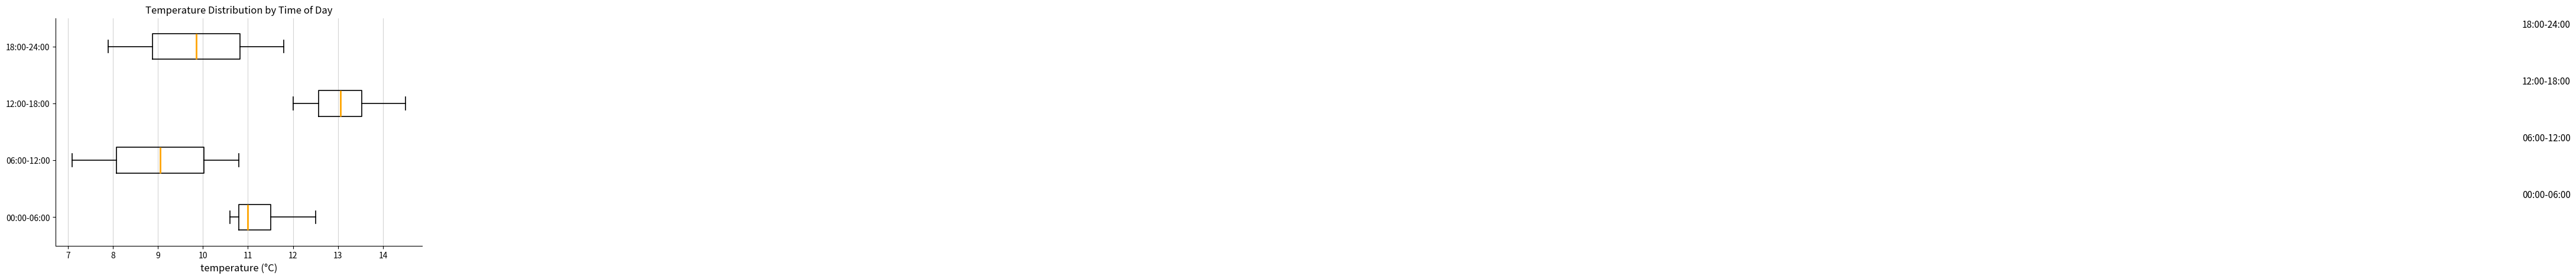

Which box's median line is the furthest to the left?

06:00-12:00